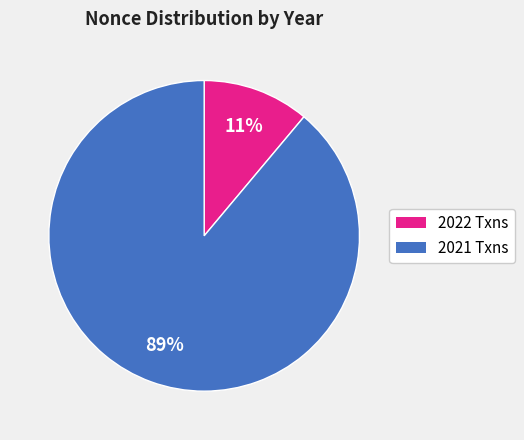

To the nearest percent, what is the difference between the largest and smallest slice percentages?

78%